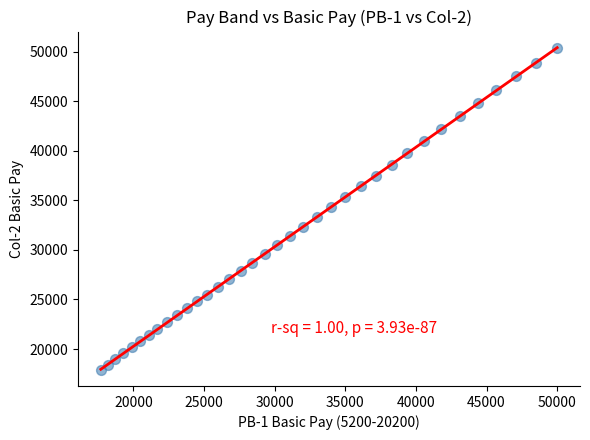

What is the range of Y values (max minus min)?

32500